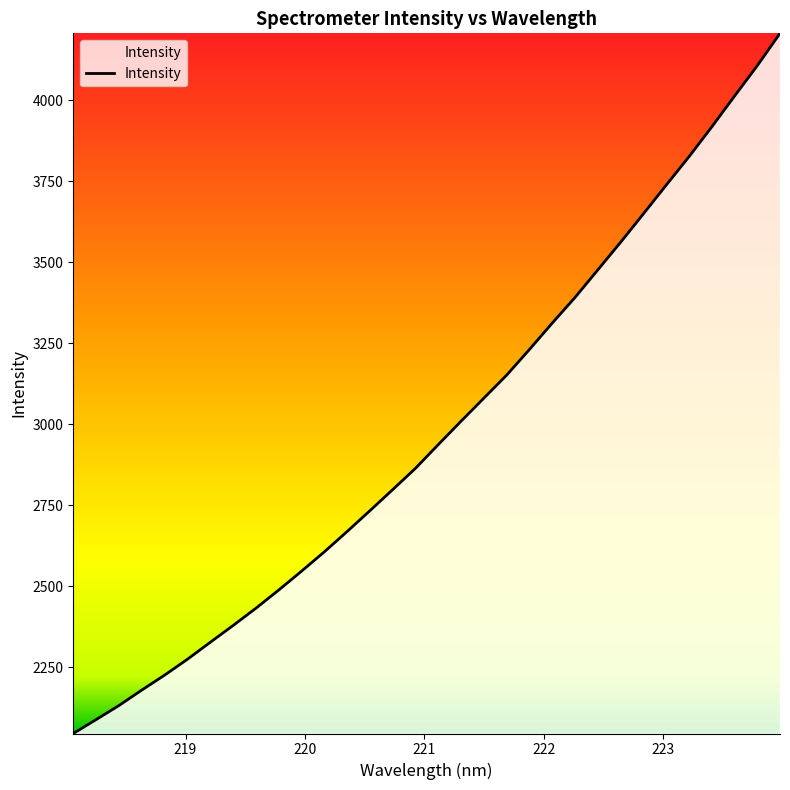

What is the minimum value shown in the chart?

2045.7